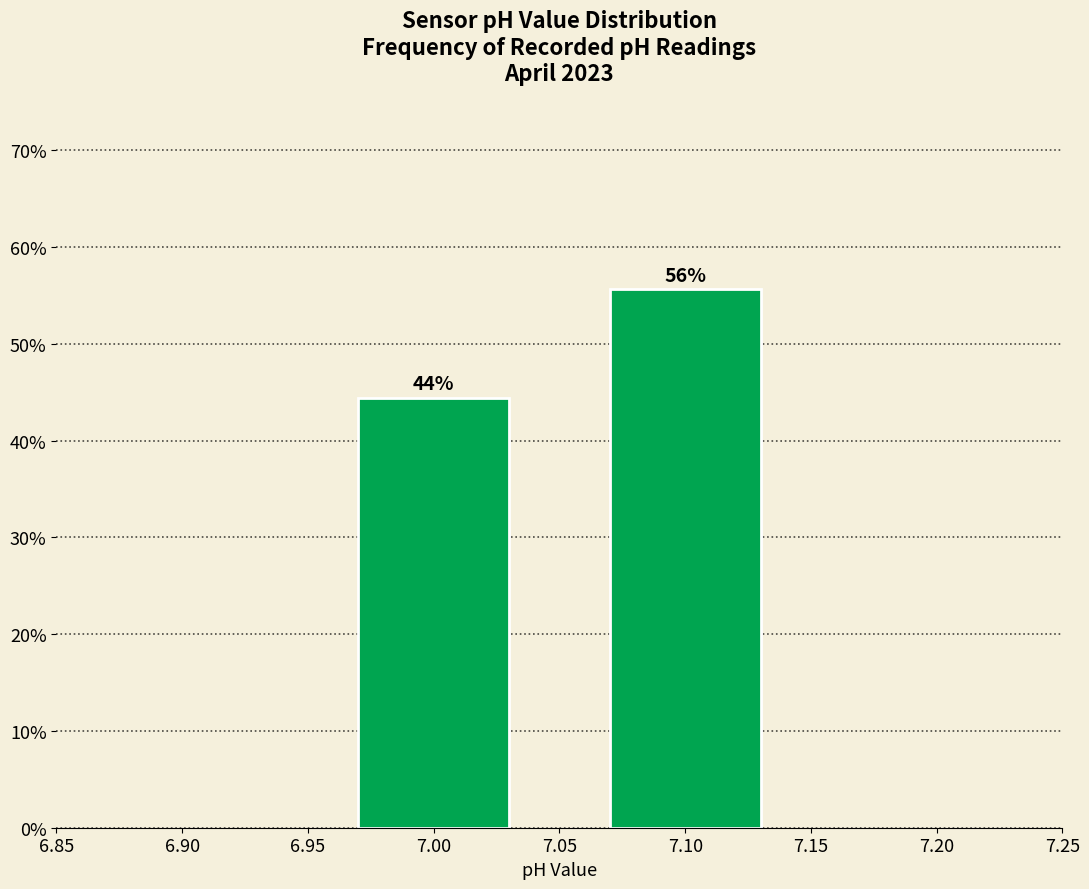

Are the bars horizontal?

No